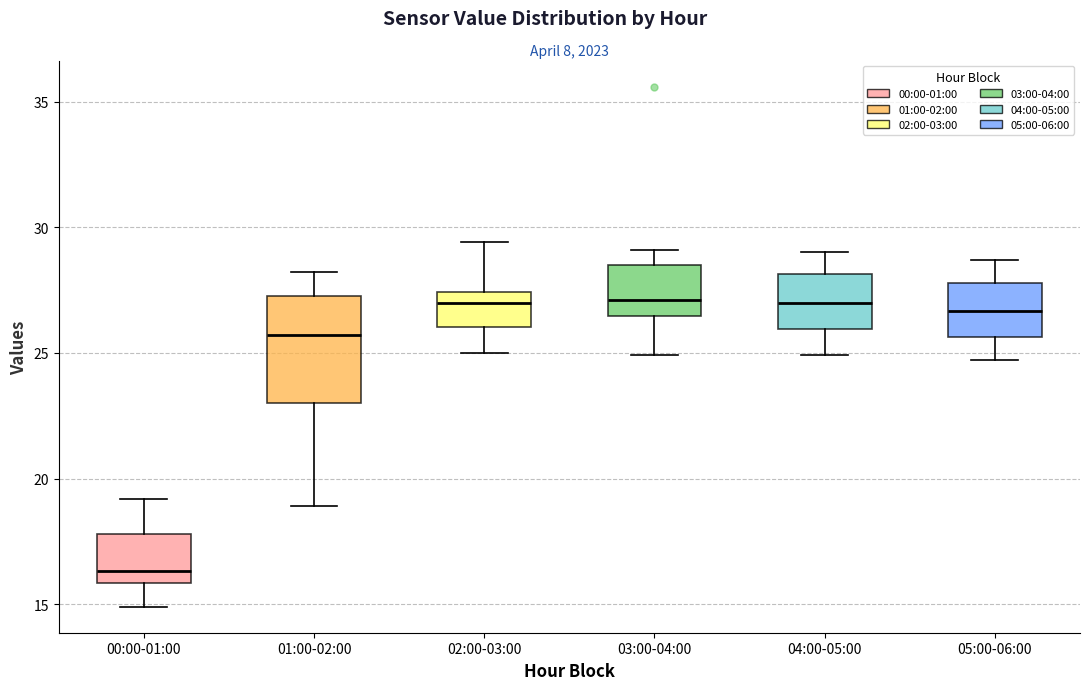

Which box has the lowest median line?

00:00-01:00